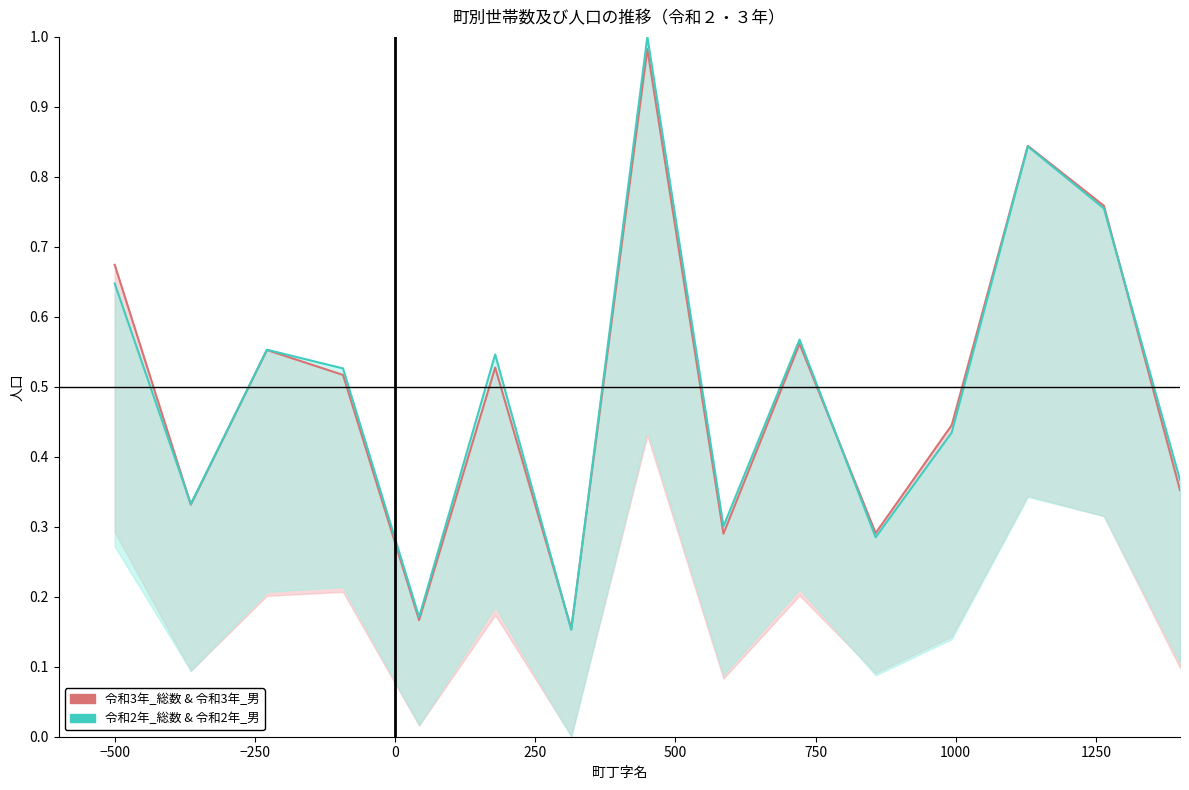

Is the value of 令和2年_総数 & 令和2年_男 at 500 greater than the value of 令和3年_総数 & 令和3年_男 at 14?

Yes